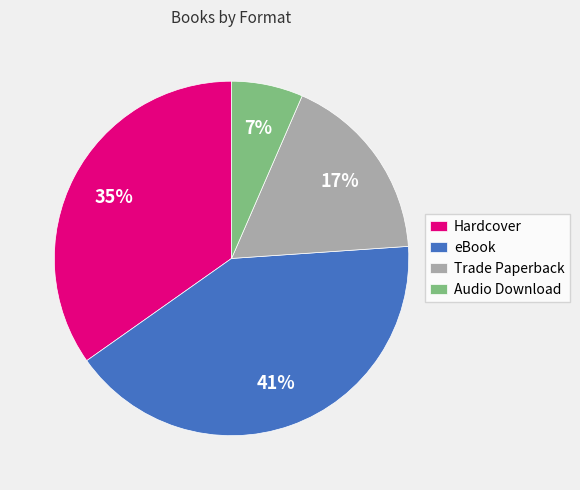

Combined, do Hardcover and Trade Paperback account for over 50%?

Yes